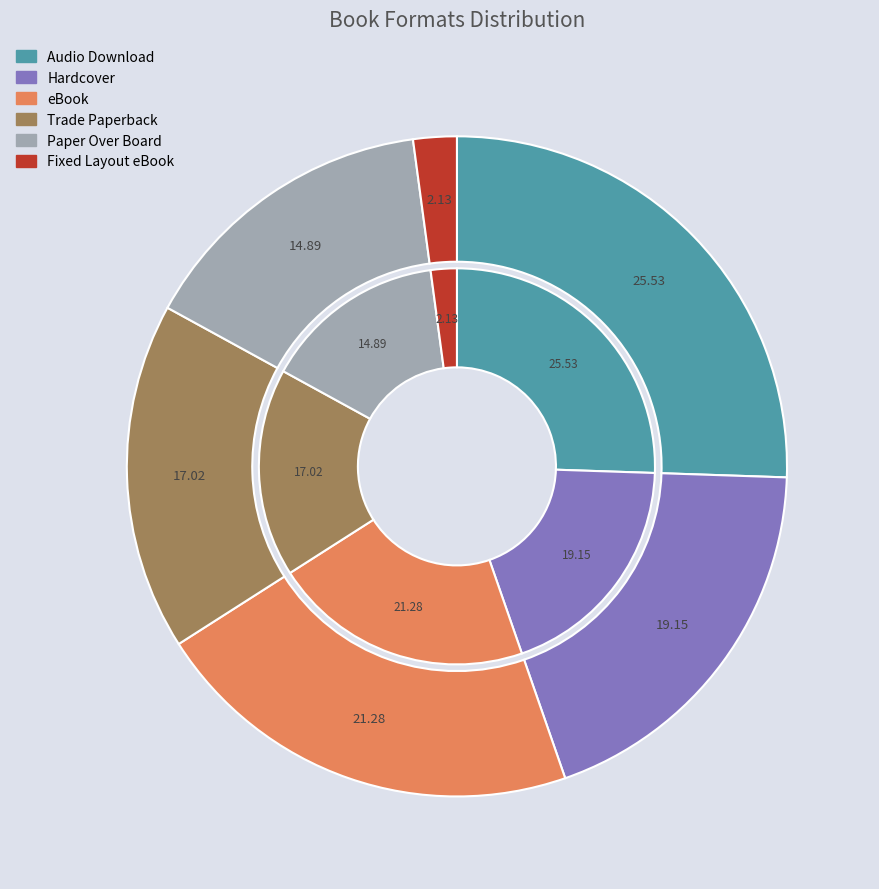

The Trade Paperback slice represents 9% of the pie. True or false?

False